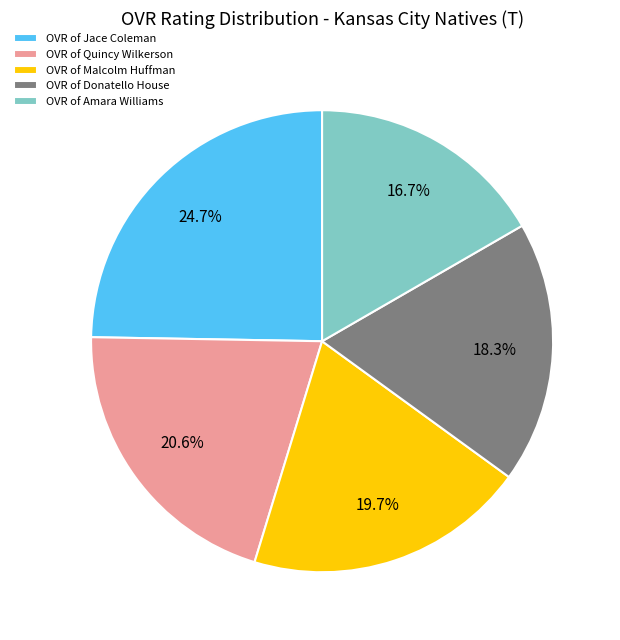

How many segments does this pie chart have?

5